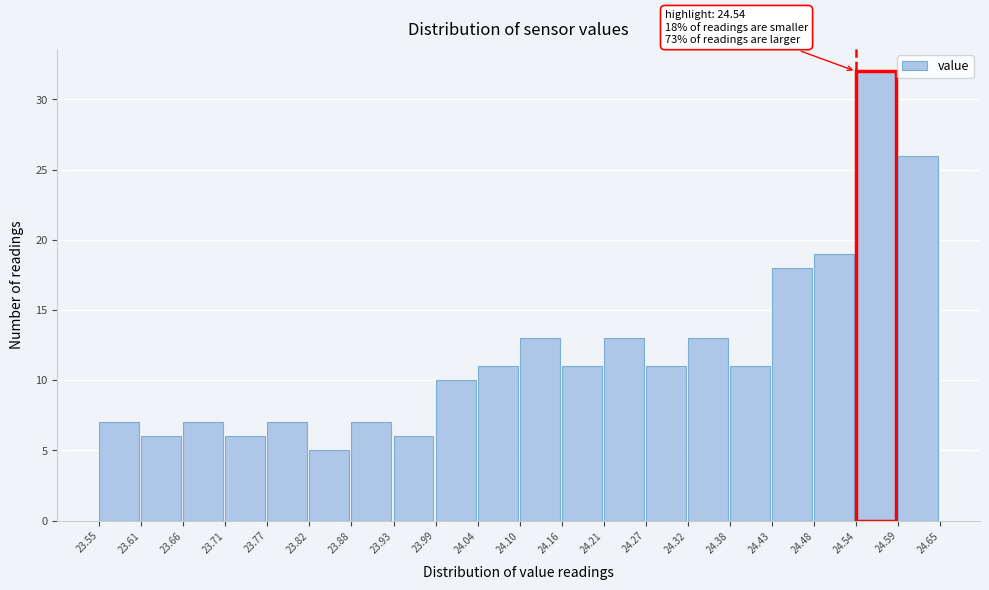

Over which range of the x-axis is the bar tallest?

24.54 to 24.59